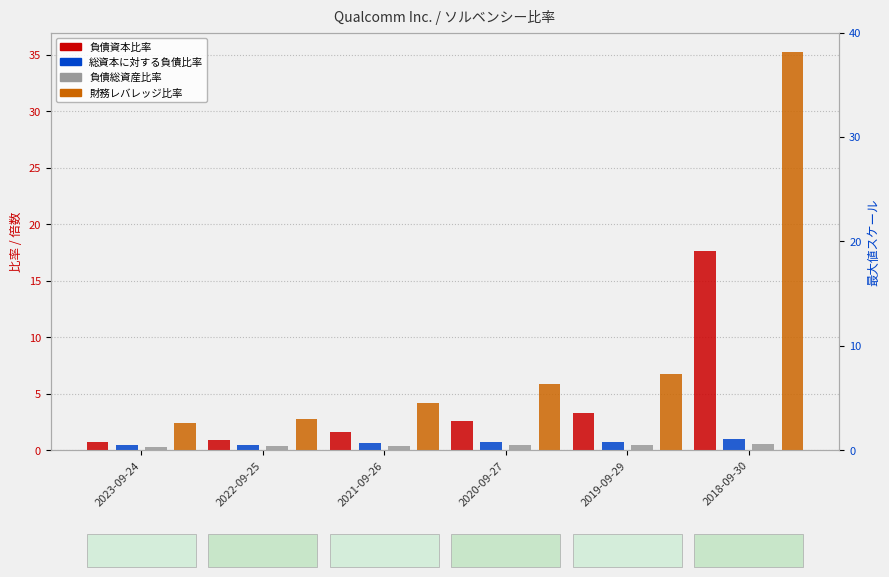

What is the difference between the second highest and second lowest values in the 総資本に対する負債比率 series?

0.3